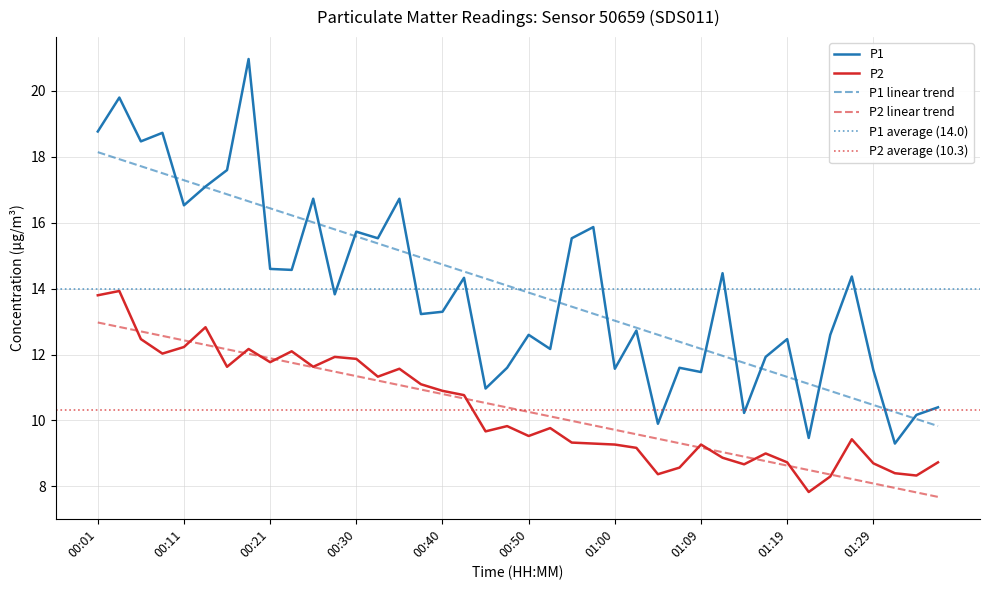

True or false: P1 and P2 cross at least once.

False